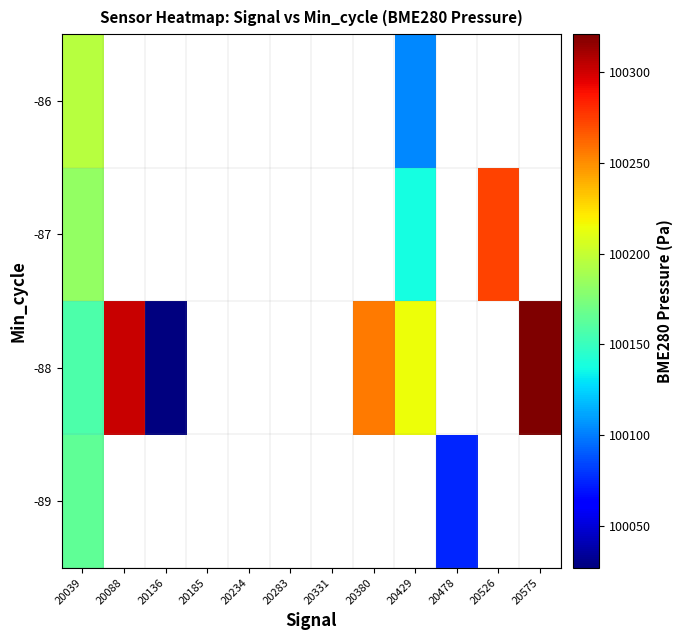

List the series in order of their peak value, highest first.

-88, -87, -86, -89